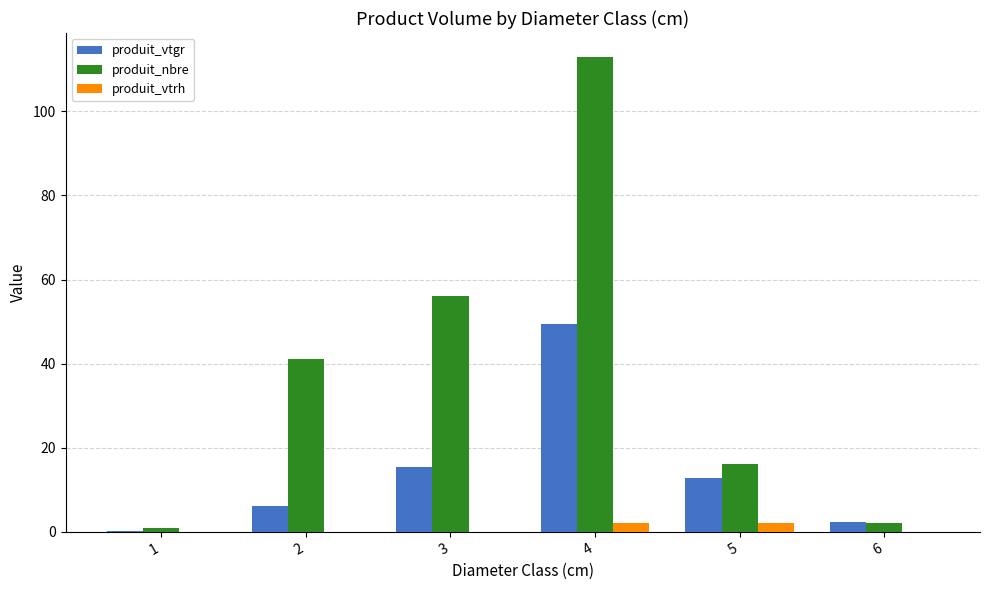

What is the greatest value displayed?

113.0